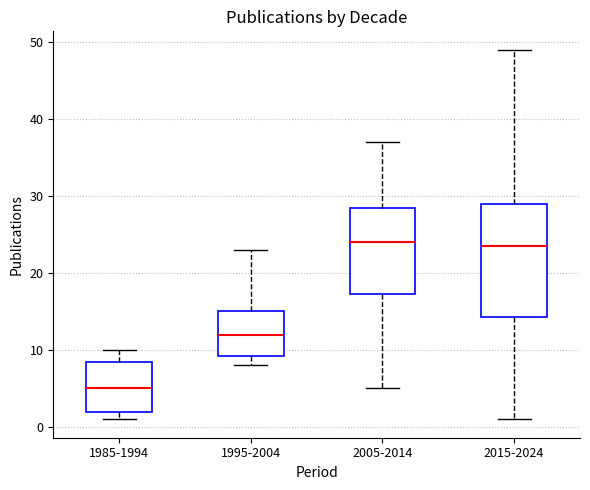

Reading left to right, transcribe this box plot: for each box, give where its median line is, the range the box spans, and where its two whiskers end, as read against the y-axis. The values are not printed on the chart, so give them approximately, as read against the axis.

1985-1994: median 5, box 2 to 9, whiskers 1 to 10
1995-2004: median 12, box 9 to 15, whiskers 8 to 23
2005-2014: median 24, box 17 to 29, whiskers 5 to 37
2015-2024: median 24, box 14 to 29, whiskers 1 to 49